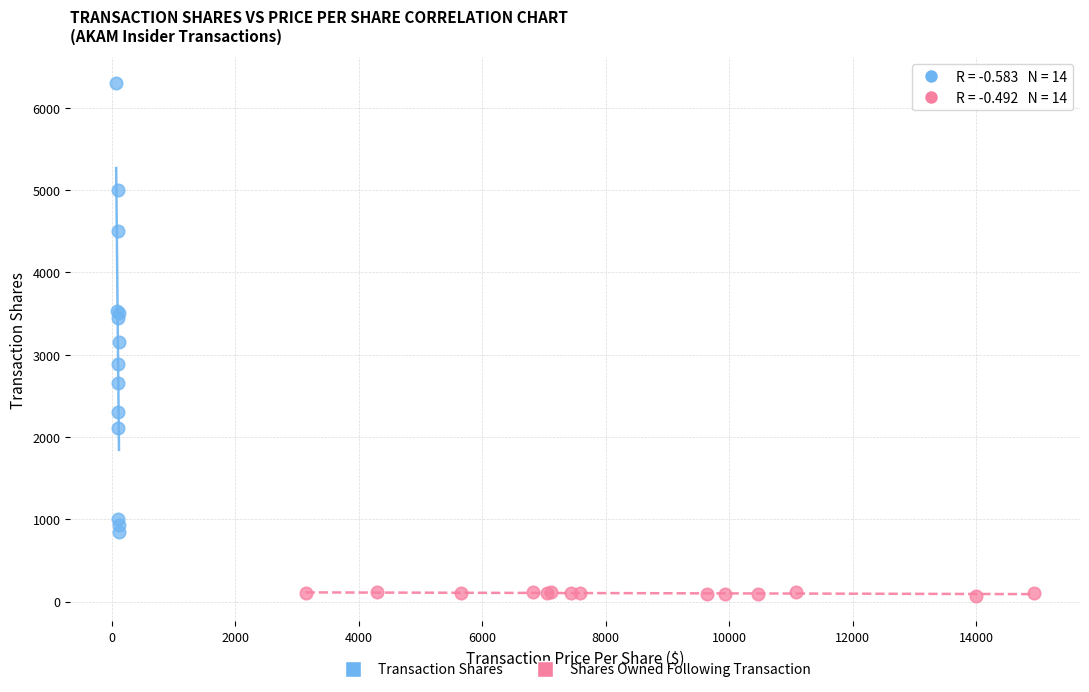

Which series has the largest Y range (max minus min)?

Transaction Shares